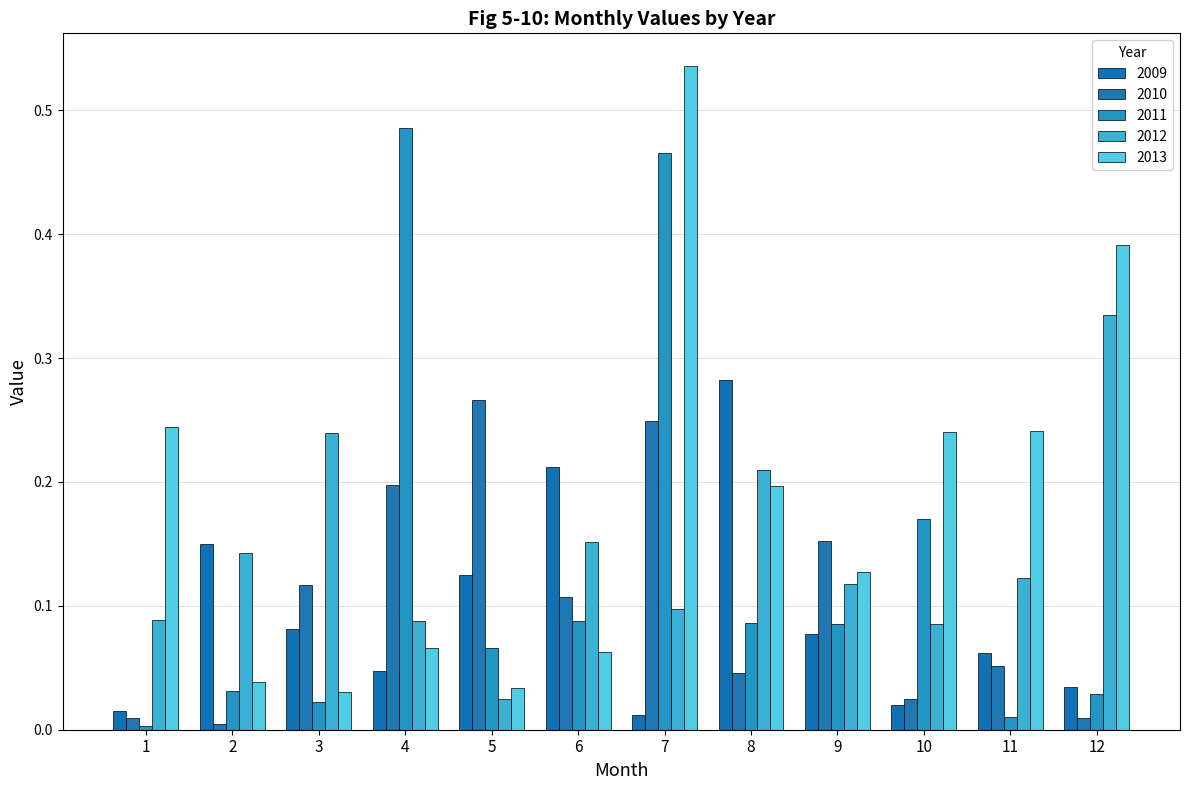

Between 9 and 10, which series saw the biggest shift?

2010